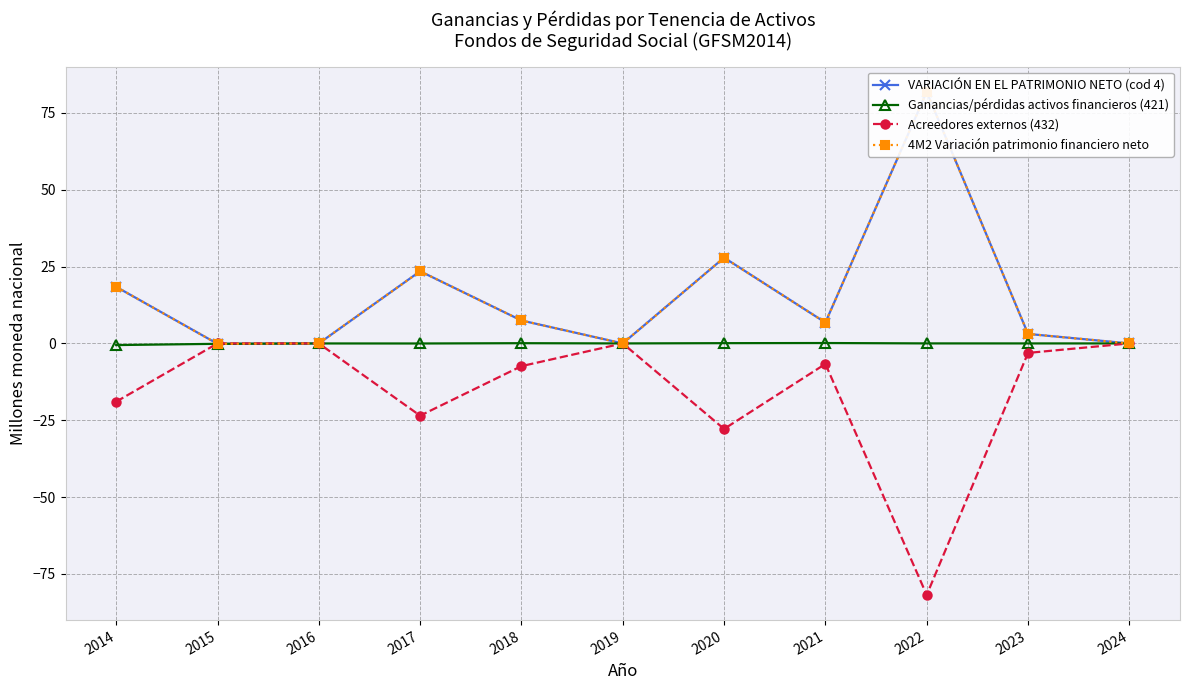

Which series ends up on top after the final intersection of 4M2 Variación patrimonio financiero neto and Acreedores externos (432)?

4M2 Variación patrimonio financiero neto